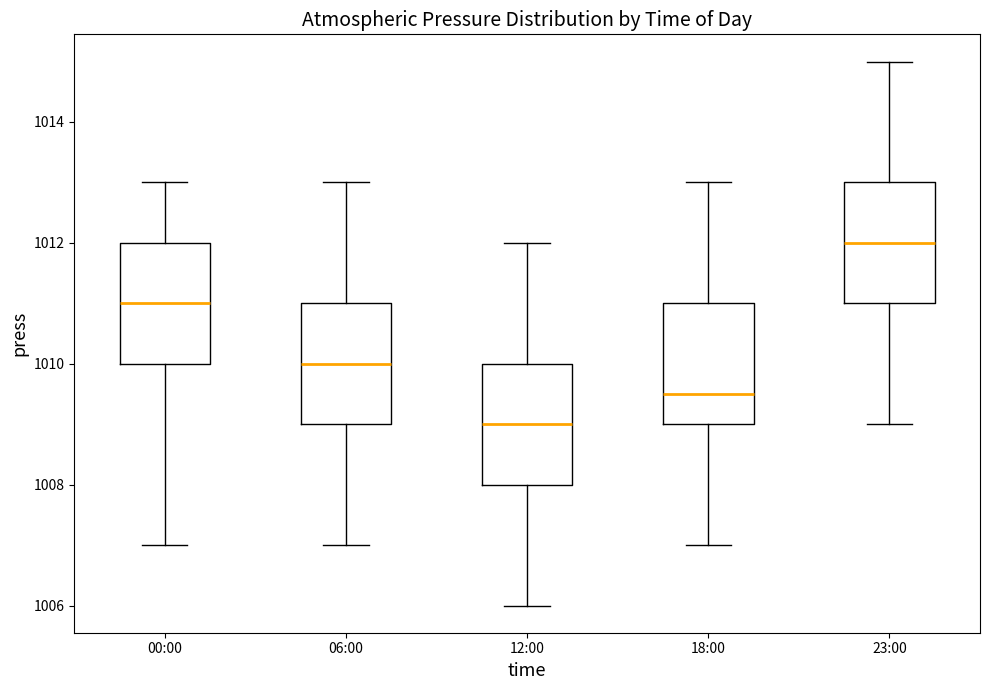

Reading left to right, read every box against the y-axis: the position of its median line, the range the box covers, and the ends of its whiskers. The values are not printed on the chart, so give them approximately, as read against the axis.

00:00: median 1011.0, box 1010.0 to 1012.0, whiskers 1007.0 to 1013.0
06:00: median 1010.0, box 1009.0 to 1011.0, whiskers 1007.0 to 1013.0
12:00: median 1009.0, box 1008.0 to 1010.0, whiskers 1006.0 to 1012.0
18:00: median 1009.6, box 1009.0 to 1011.0, whiskers 1007.0 to 1013.0
23:00: median 1012.0, box 1011.0 to 1013.0, whiskers 1009.0 to 1015.0